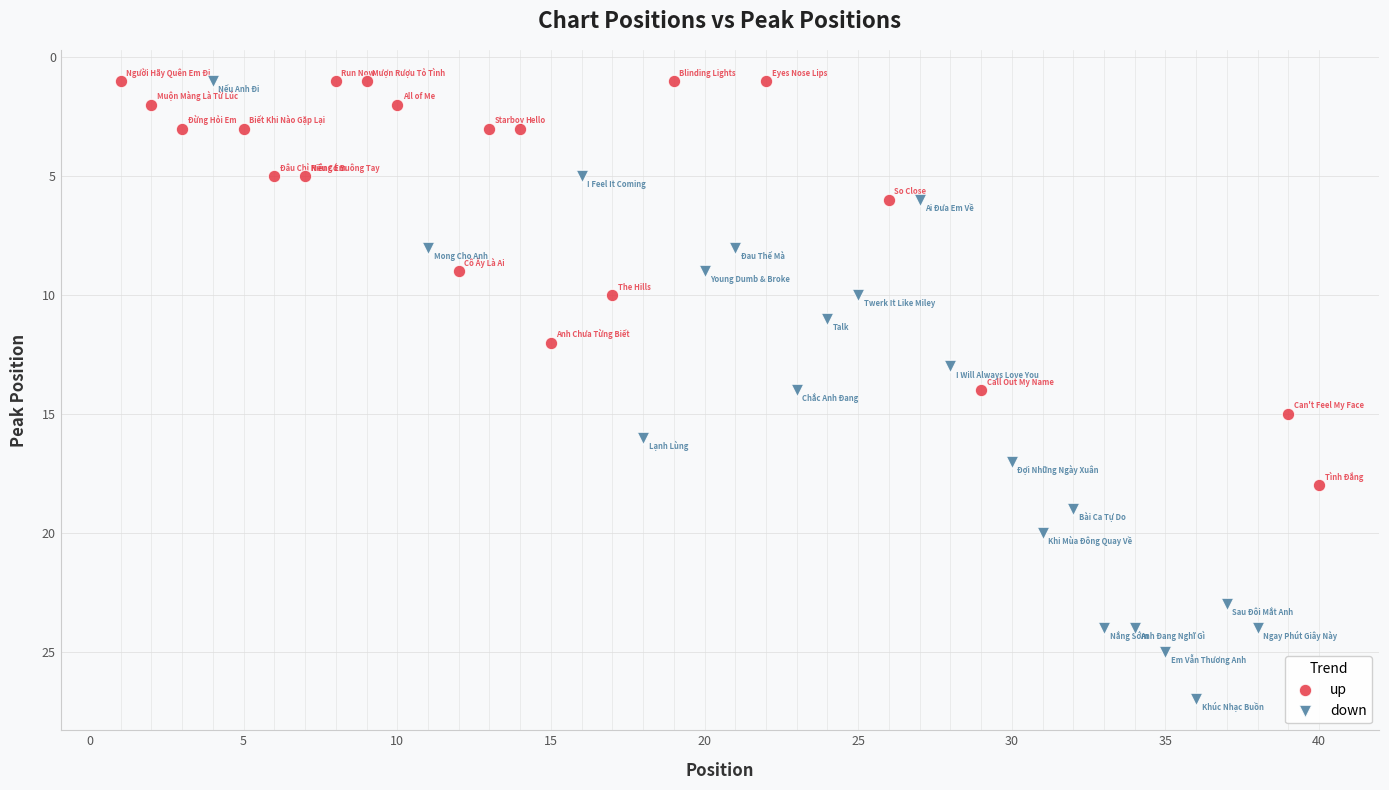

Which series reaches the maximum Y coordinate?

down